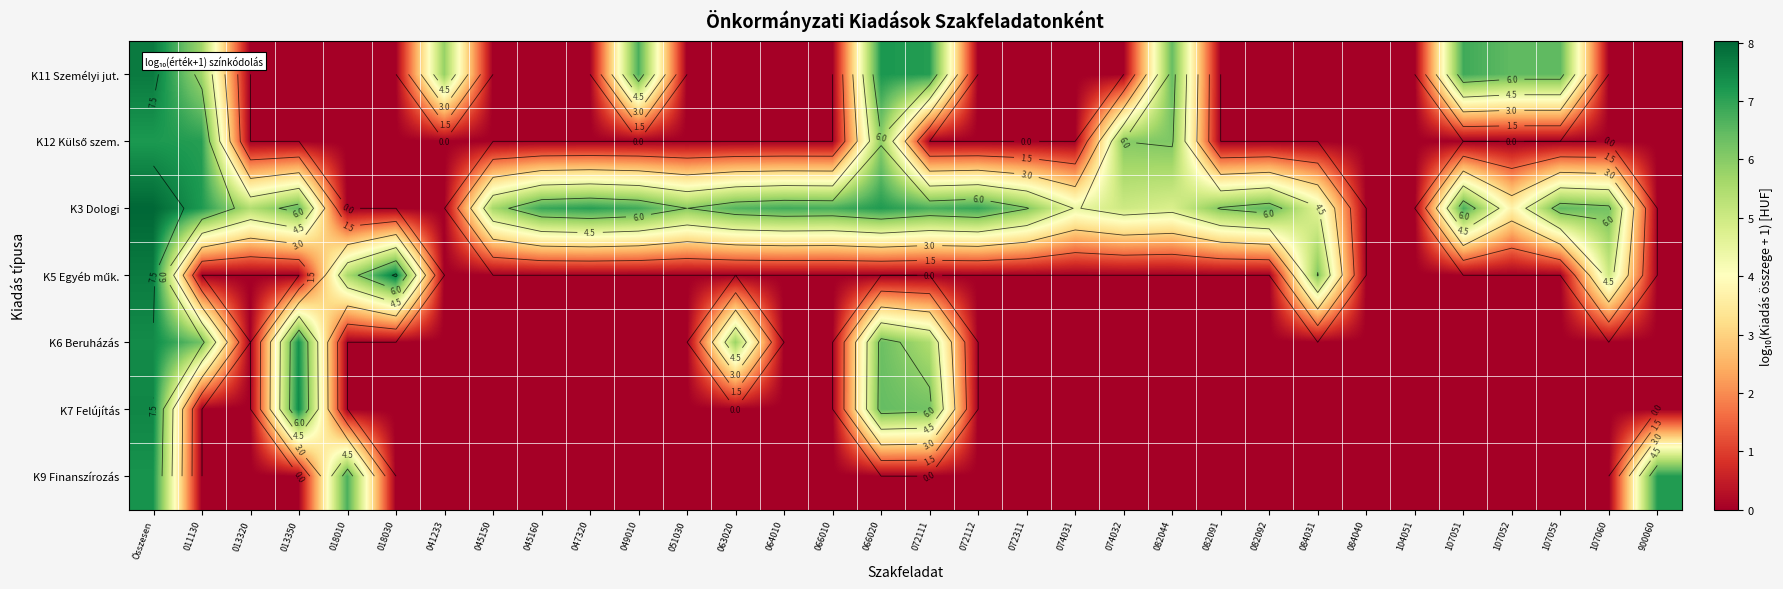

Which series has the largest total across all categories?

K3 Dologi